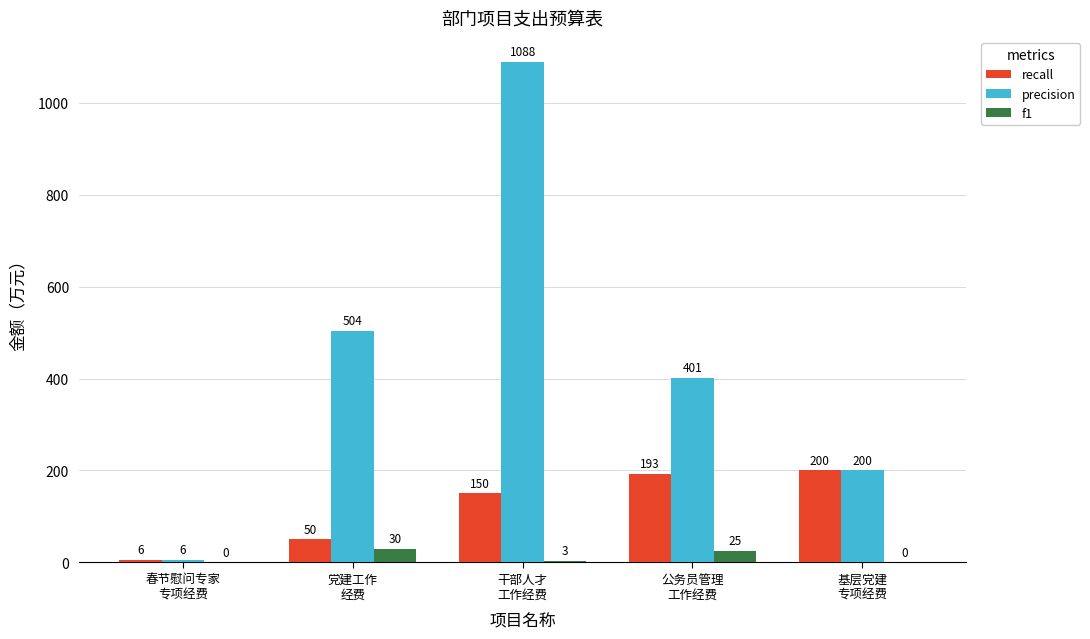

Which series has the largest range (max minus min)?

precision